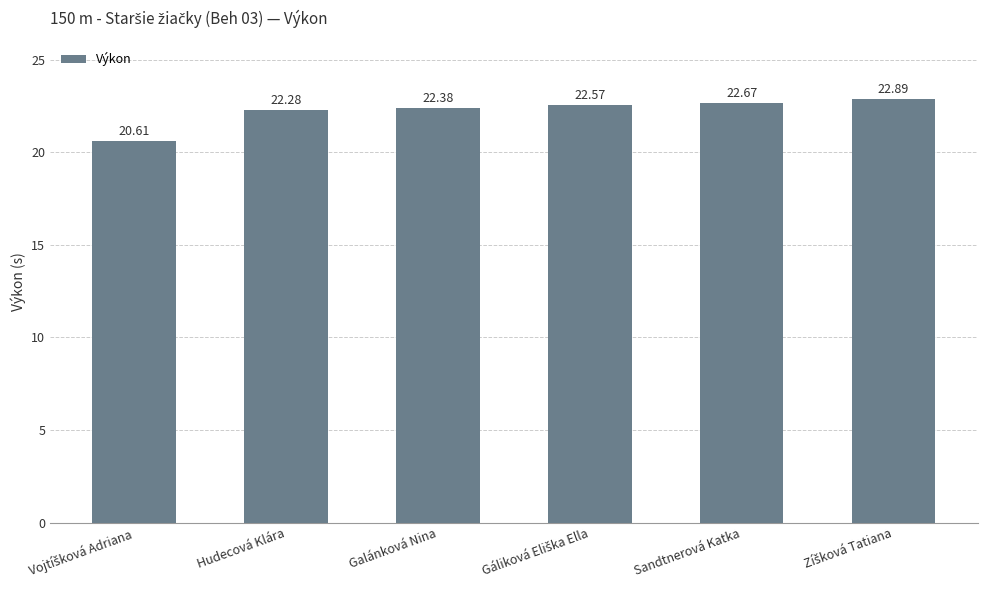

What is the label of the 3rd bar from the left?

Galánková Nina